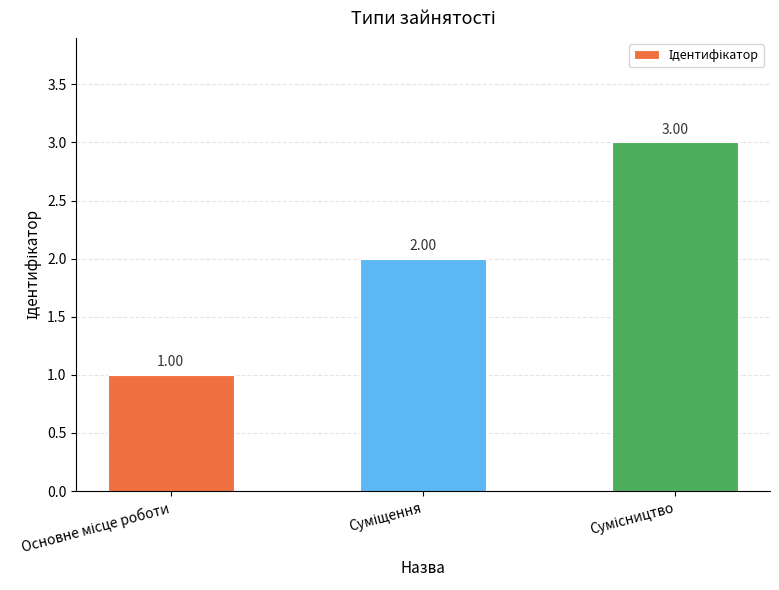

Rank the categories by value from highest to lowest.

Сумісництво, Суміщення, Основне місце роботи